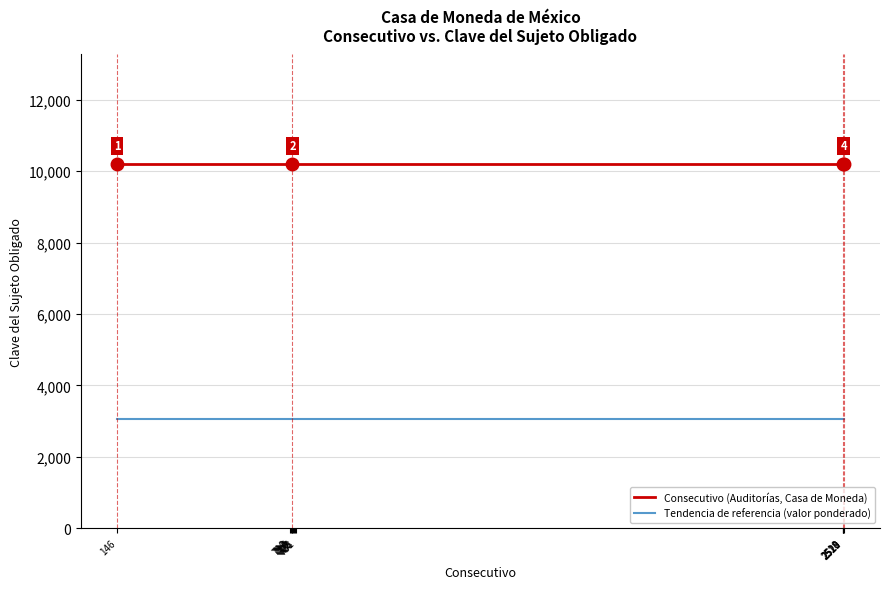

What is the sum of the Consecutivo values at 722 and 731?

1453